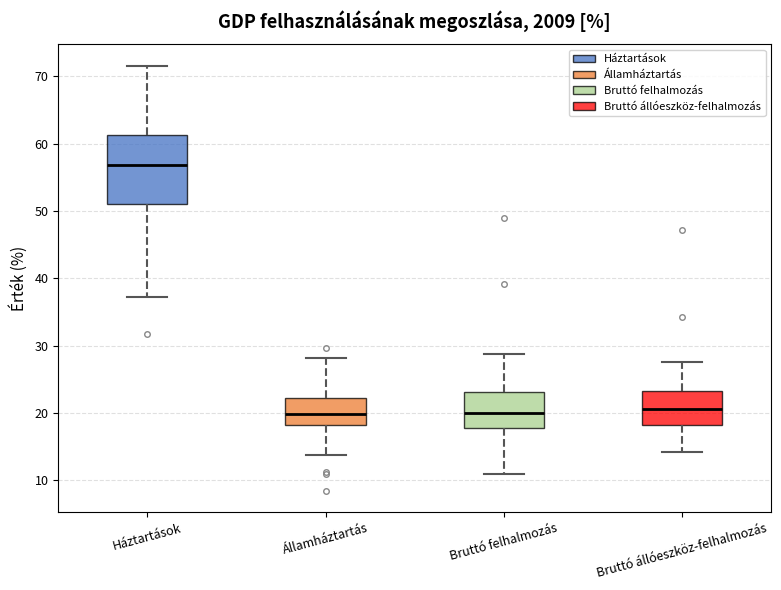

Which box is the tallest, from its lower edge to its upper edge?

Háztartások